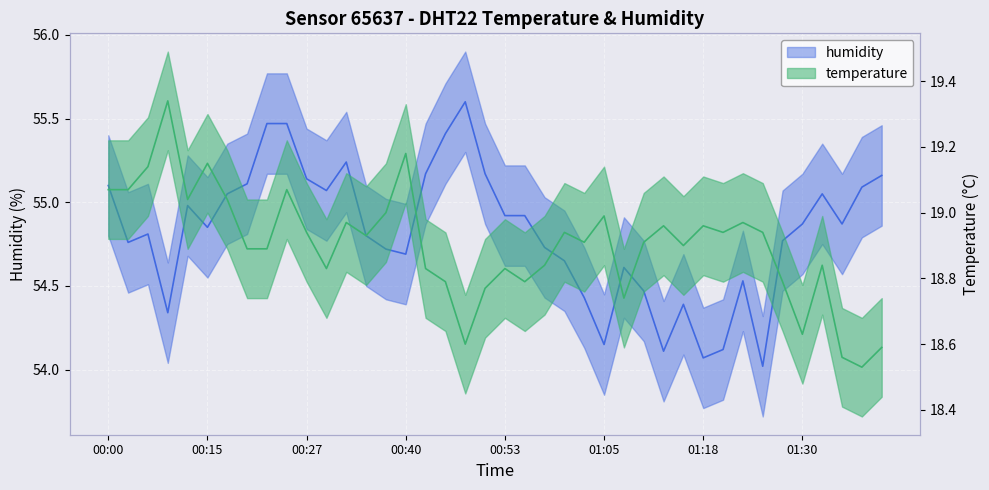

True or false: humidity and temperature cross at least once.

False